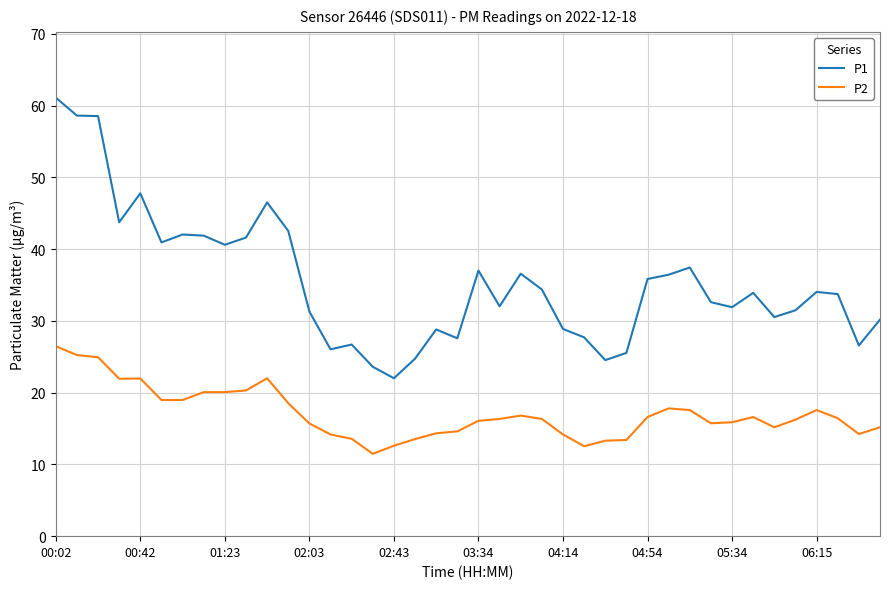

Is this an area chart (filled region under the line)?

No